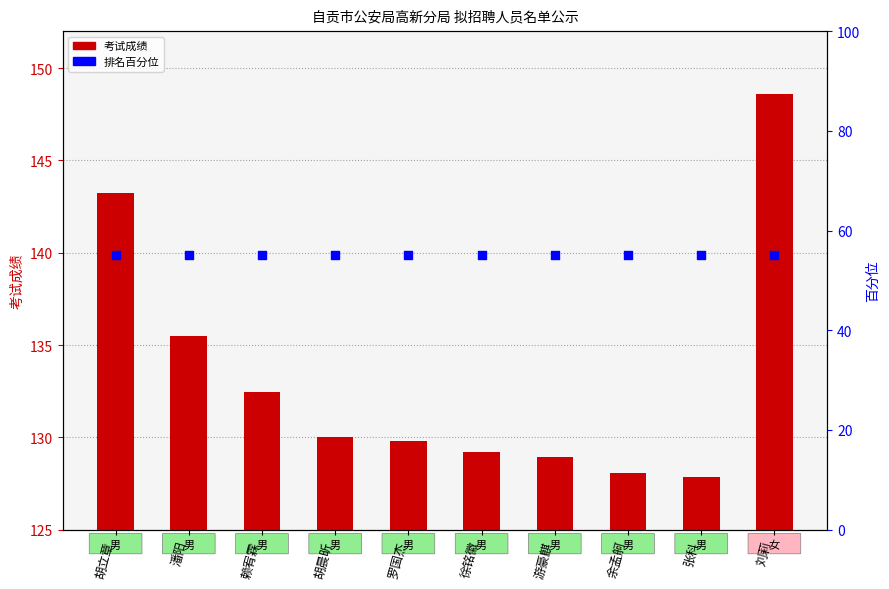

Which series contains the highest Y value?

考试成绩